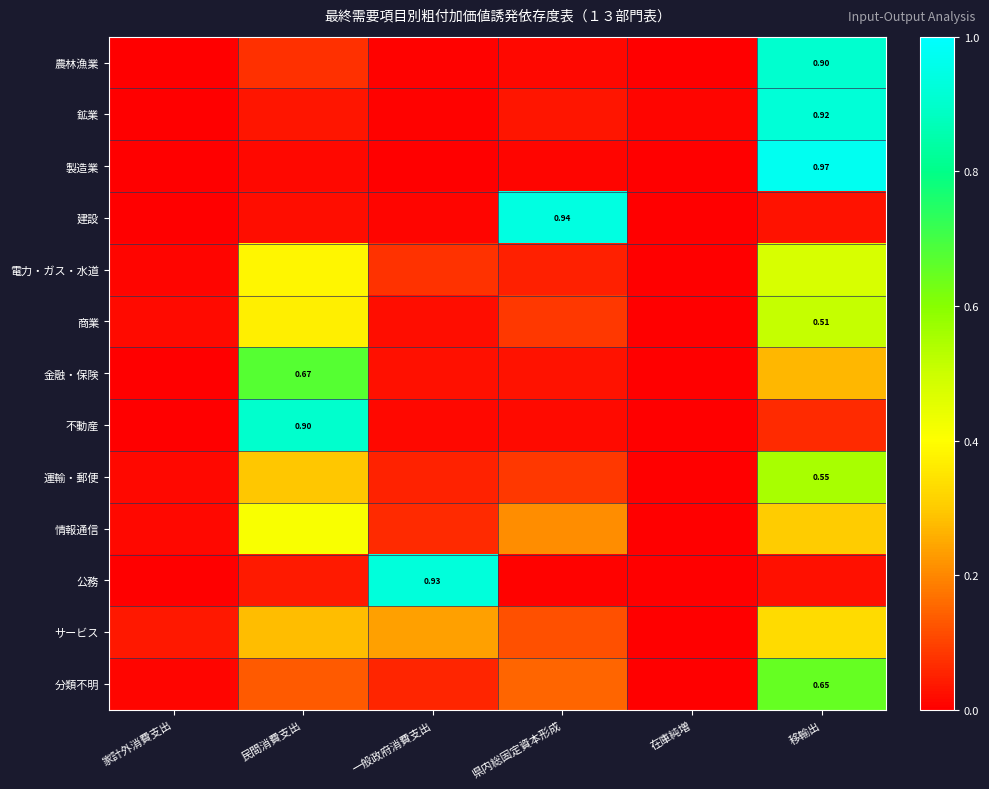

Which series has the widest spread of values?

製造業